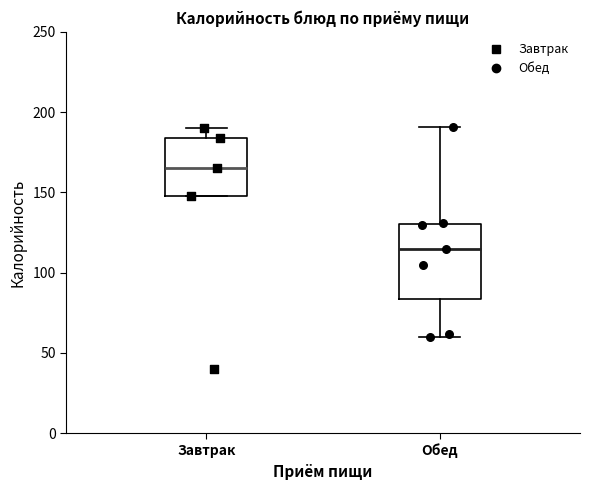

Where does the upper whisker of the box for Обед end on the y-axis? The values are not printed on the chart, so give them approximately, as read against the axis.

190